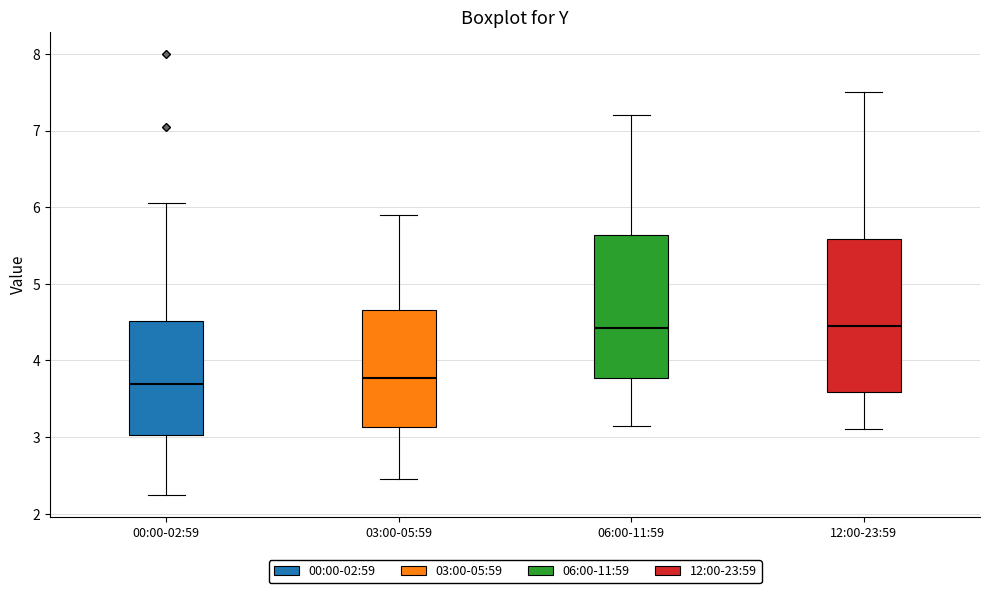

Reading left to right, transcribe this box plot: for each box, give where its median line is, the range the box spans, and where its two whiskers end, as read against the y-axis. The values are not printed on the chart, so give them approximately, as read against the axis.

00:00-02:59: median 3.7, box 3.0 to 4.5, whiskers 2.3 to 6.1
03:00-05:59: median 3.8, box 3.1 to 4.7, whiskers 2.5 to 5.9
06:00-11:59: median 4.4, box 3.8 to 5.6, whiskers 3.2 to 7.2
12:00-23:59: median 4.5, box 3.6 to 5.6, whiskers 3.1 to 7.5